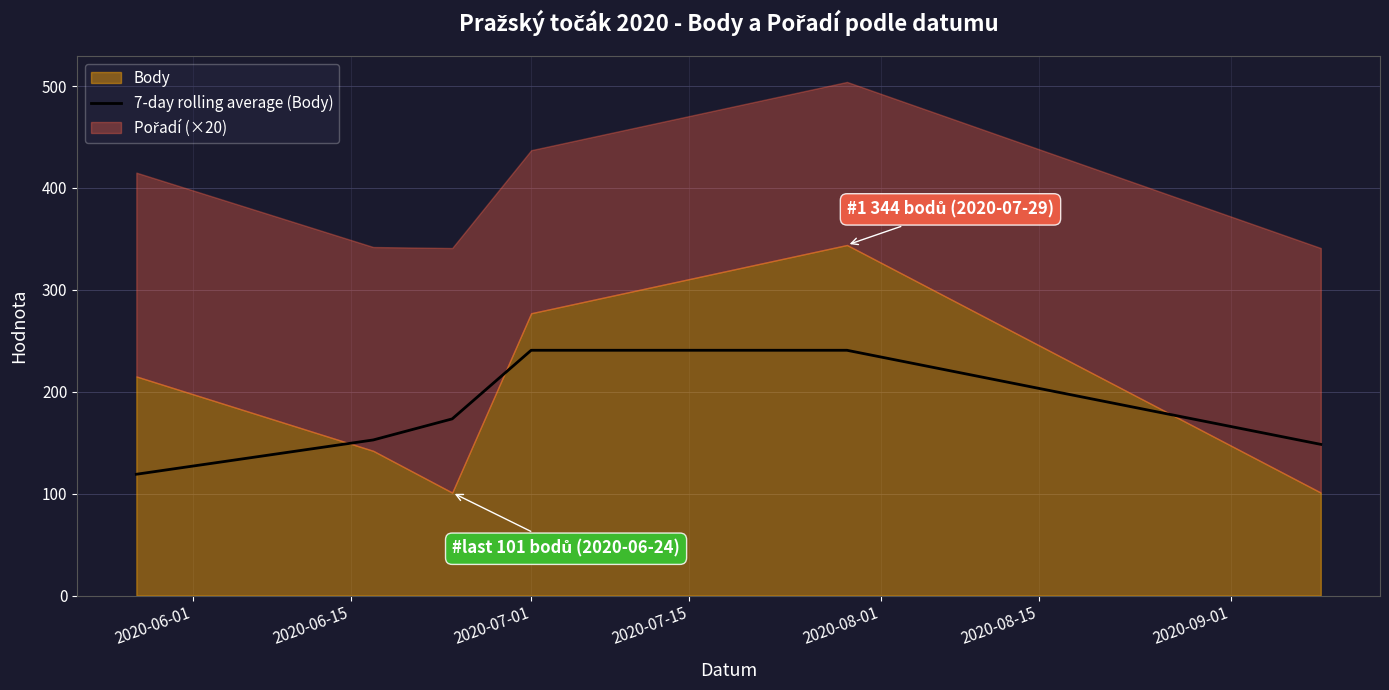

True or false: the data has more than 0 interior local peaks.

False